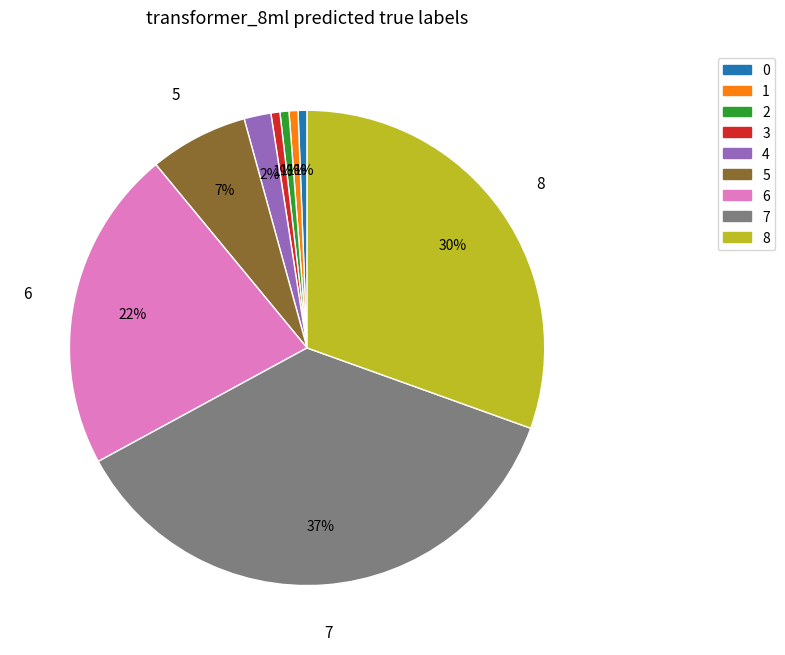

Between 4 and 1, which is larger?

4